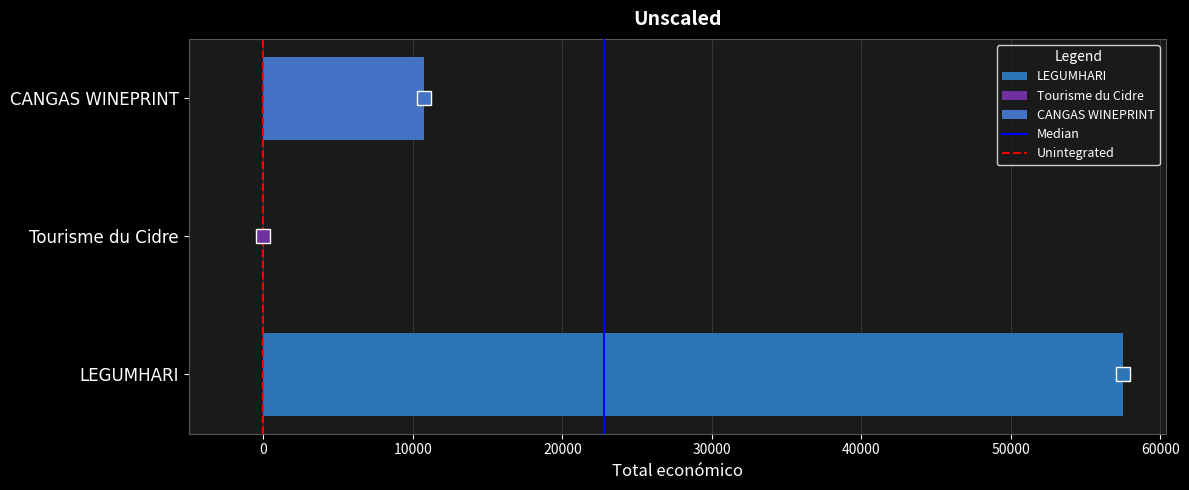

What is the sum of all values?

68250